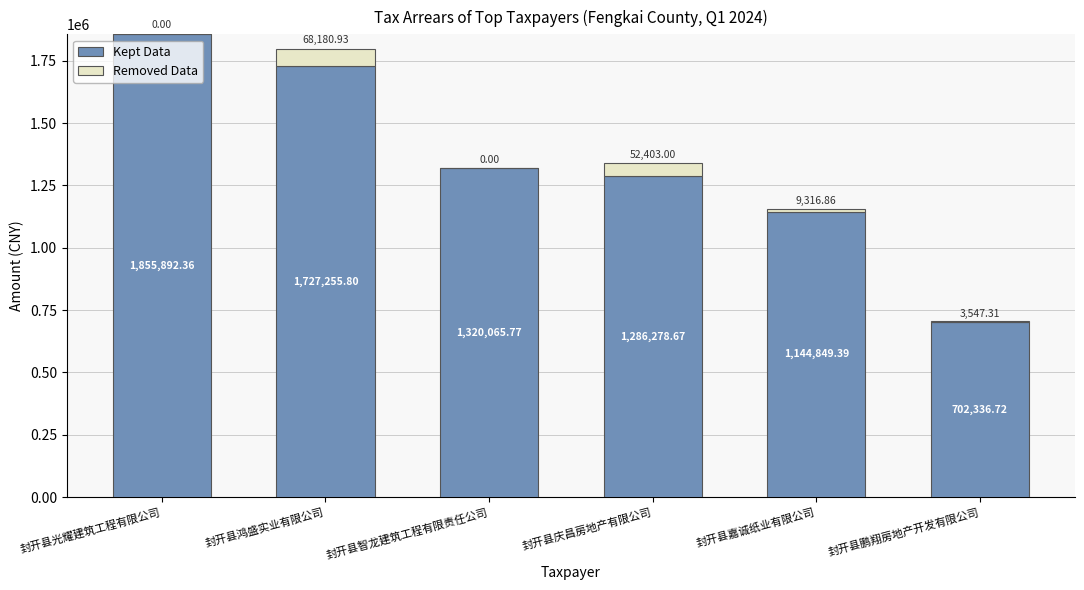

At which label does Kept Data reach its peak?

封开县光耀建筑工程有限公司